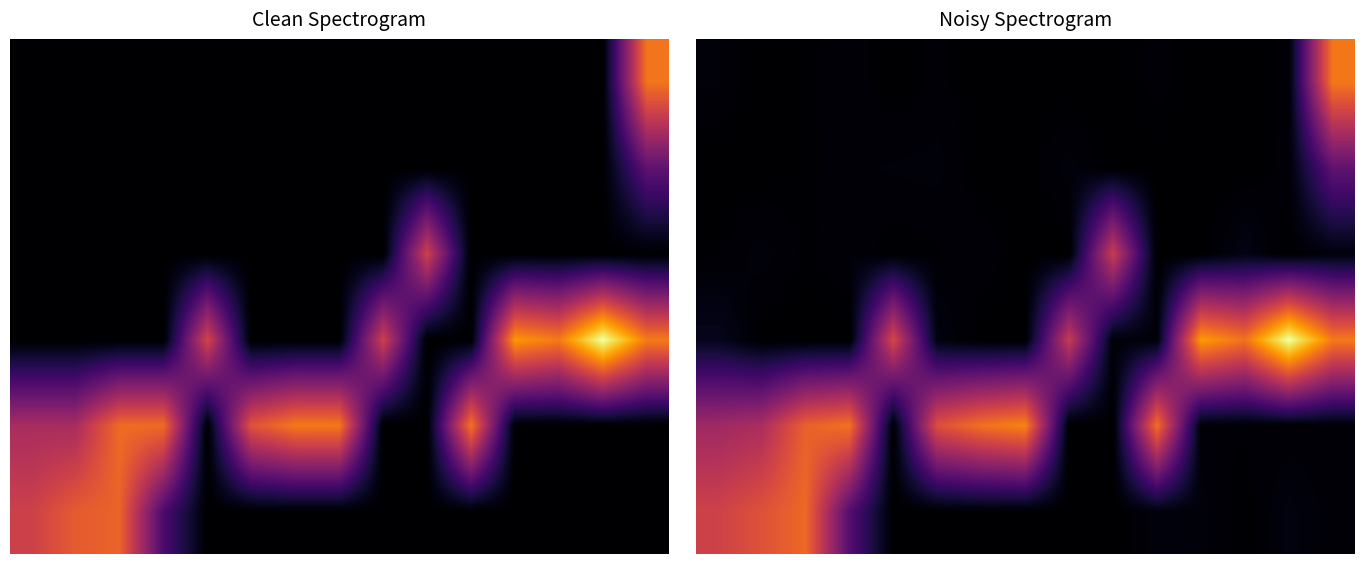

What is the sum of the 0 values at 10 and 14?

0.4